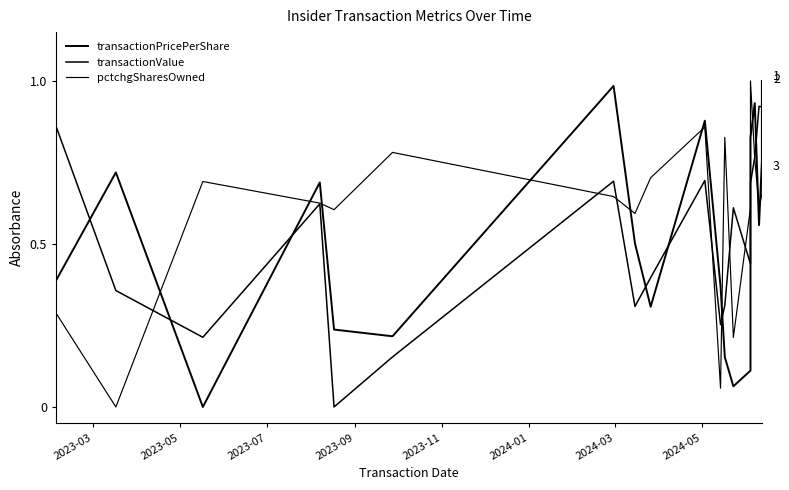

What is the label of the 13th point from the right?

2024-03